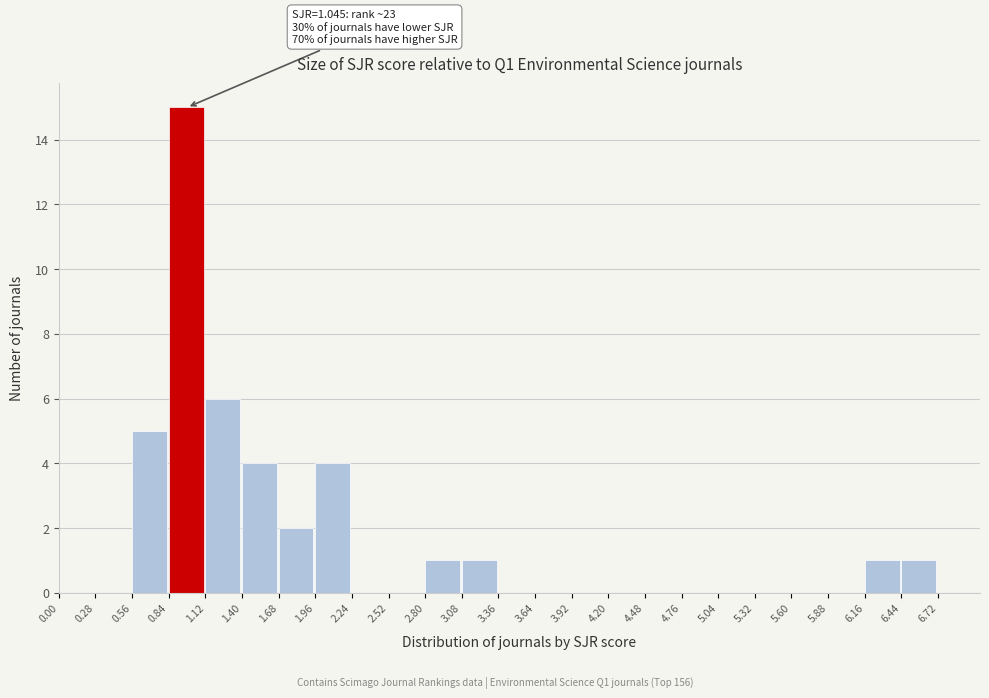

Over which range of the x-axis is the bar tallest?

0.84 to 1.12